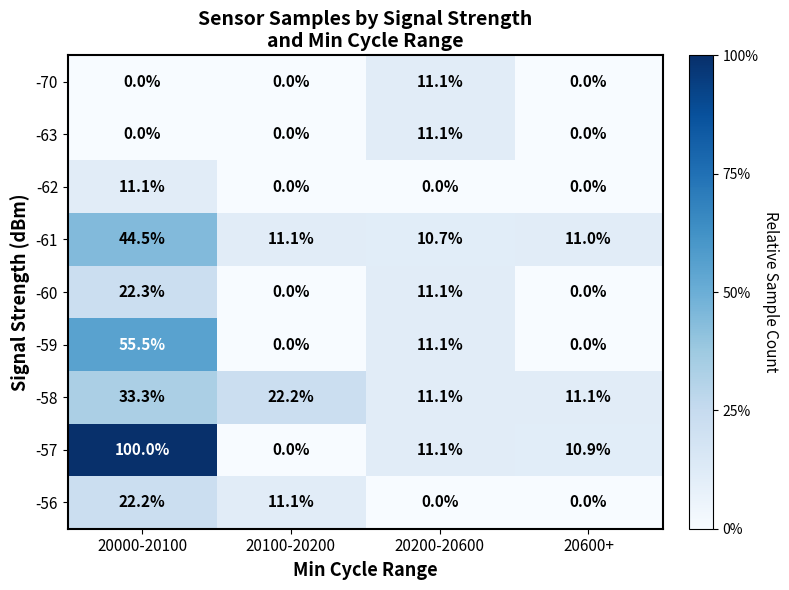

Which series has the widest spread of values?

-57